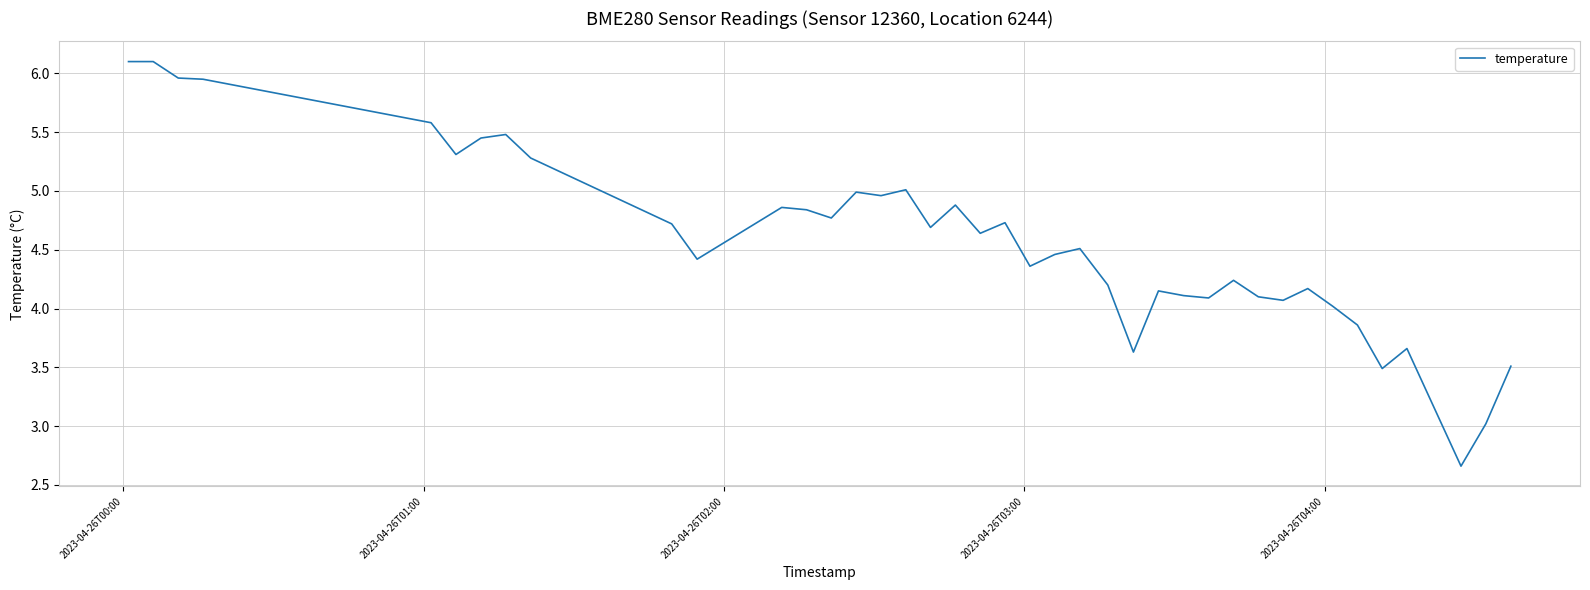

What is the greatest value displayed?

6.1